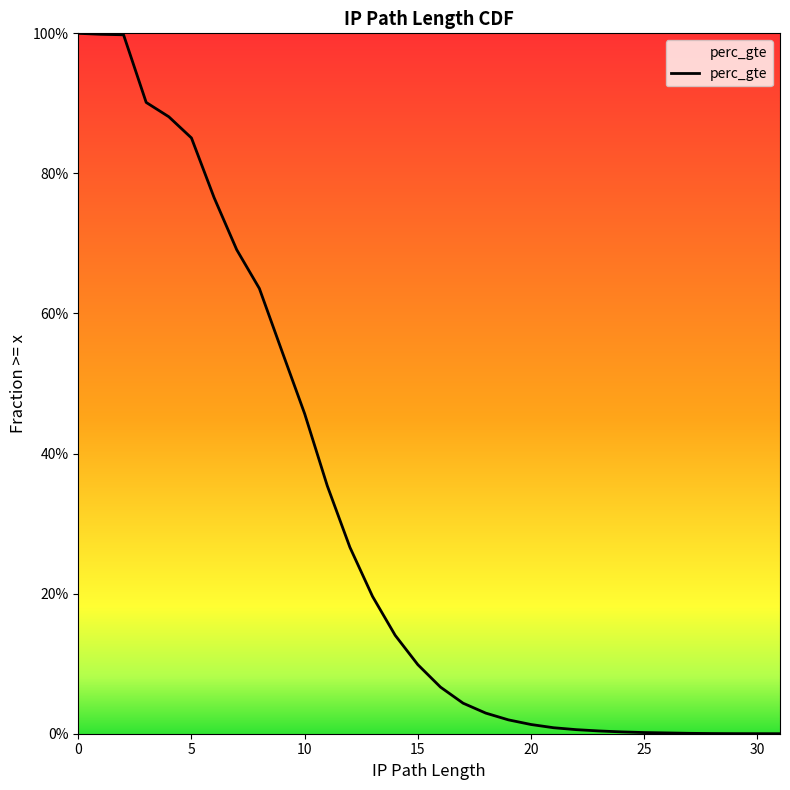

The value at 30 is 1.3. True or false?

False